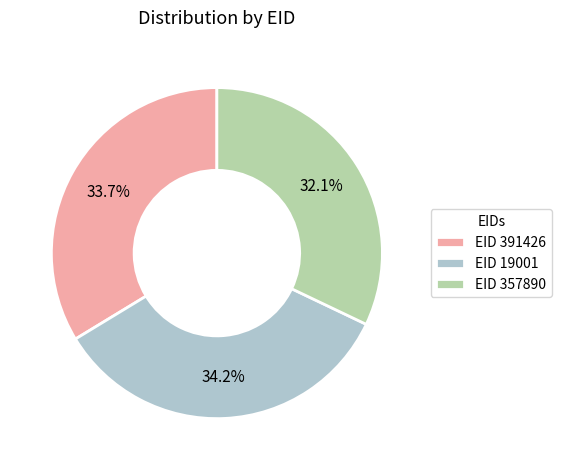

Which slice is the largest?

EID 19001